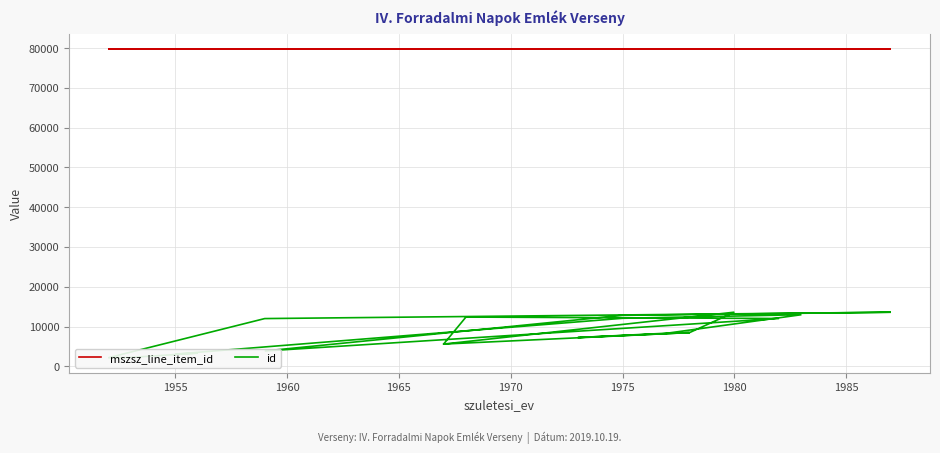

What is the label of the 6th point from the left?

1975